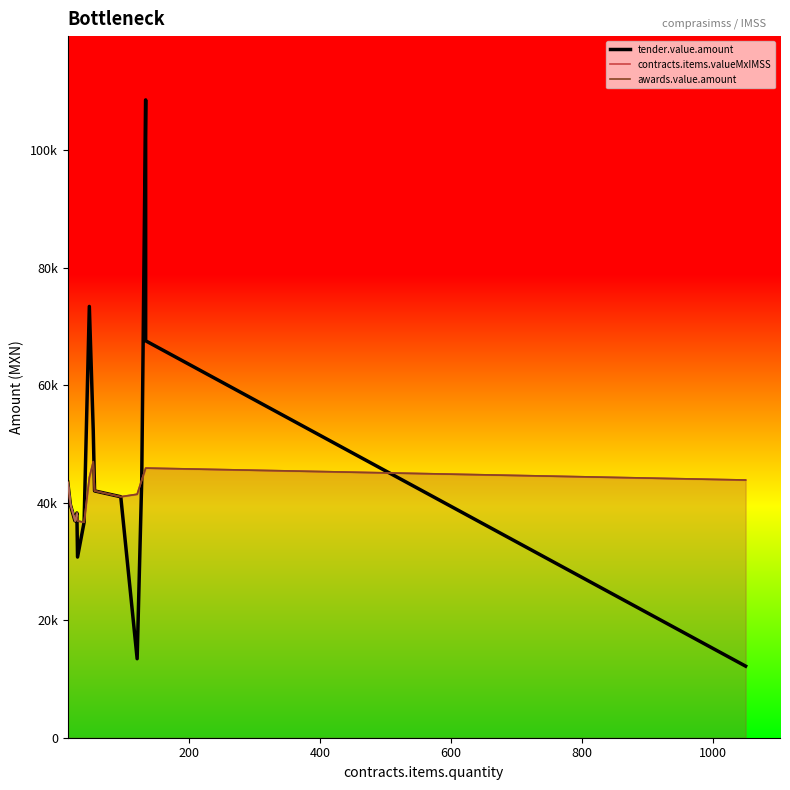

How many interior local peaks does the tender.value.amount series have?

3